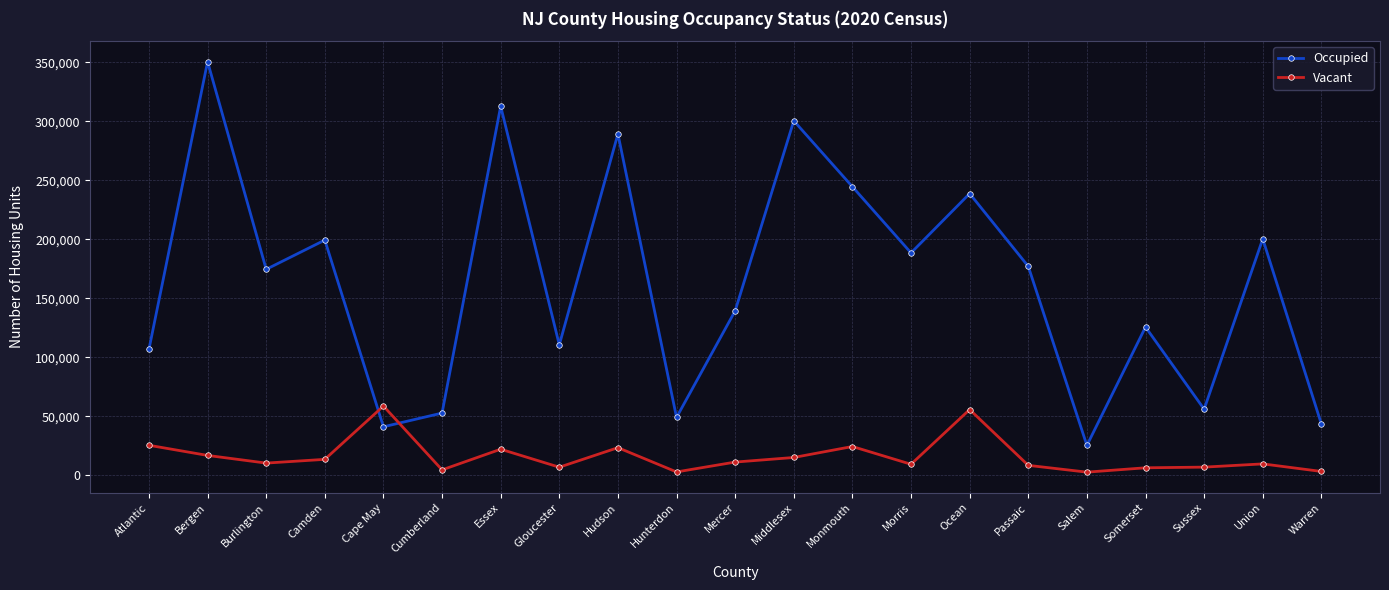

At Essex, list the series in order from smallest to largest.

Vacant, Occupied